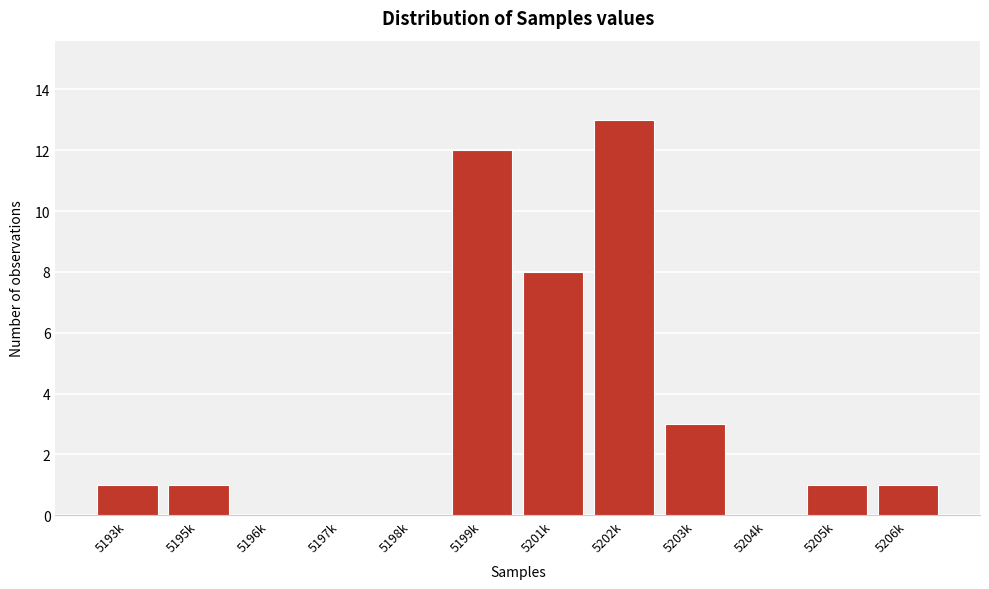

Reading right to left, what are all the values shown in this chart?

5206k=1	5205k=1	5204k=0	5203k=3	5202k=13	5201k=8	5199k=12	5198k=0	5197k=0	5196k=0	5195k=1	5193k=1